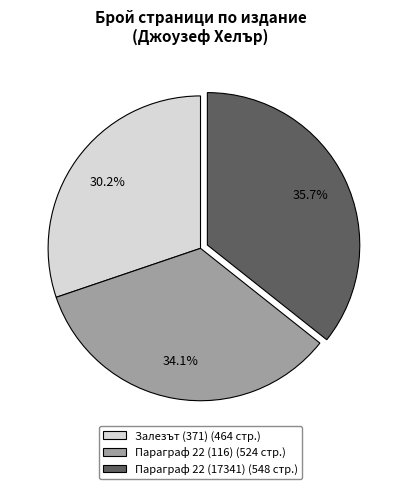

Do Параграф 22 (17341) and Залезът (371) together represent more than half of the pie?

Yes